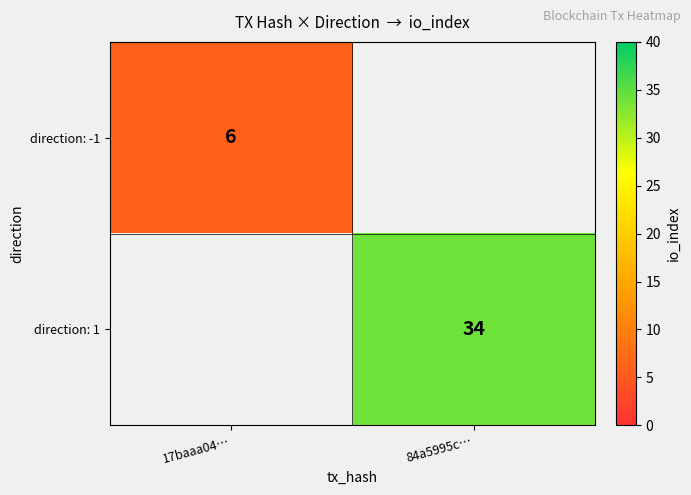

Is it true that direction: -1 equals 3.5 at 17baaa04…?

False